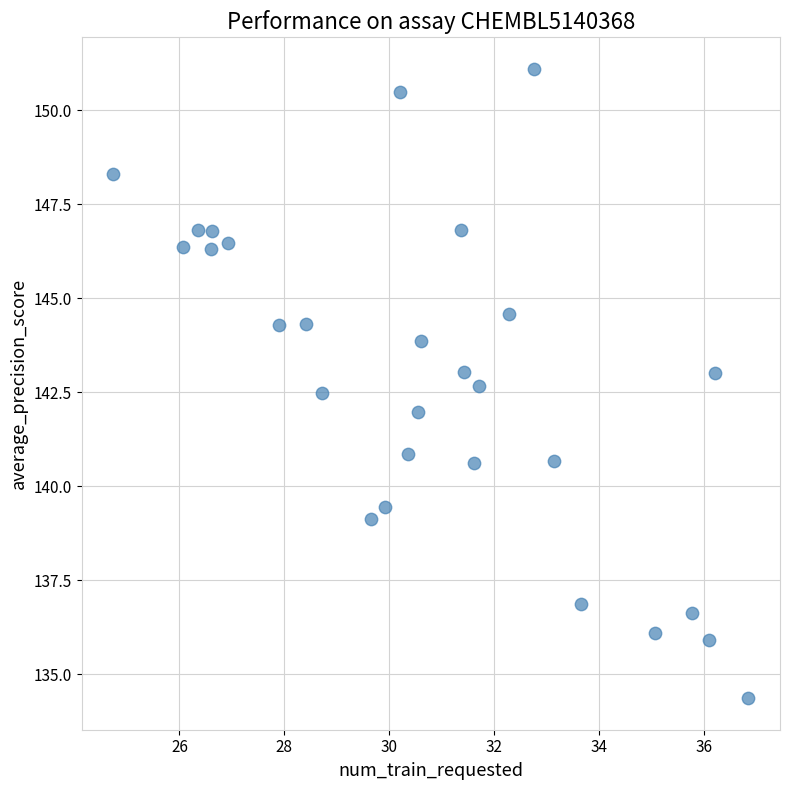

What is the range of X values (max minus min)?

12.1